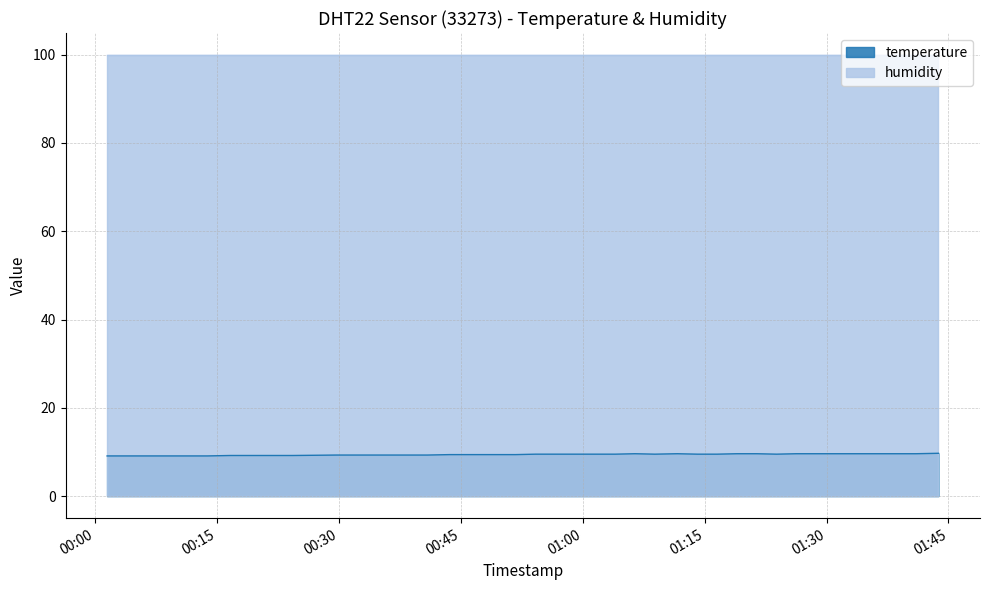

Which series has the largest range (max minus min)?

temperature